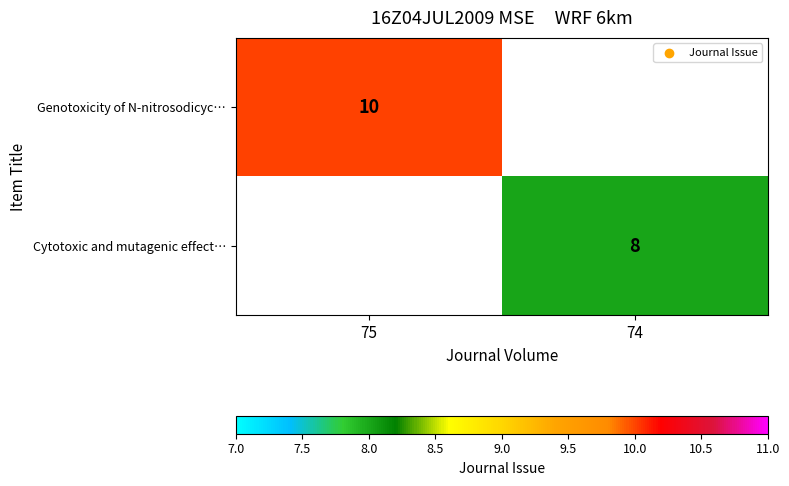

At how many categories does at least one series exceed 9?

1